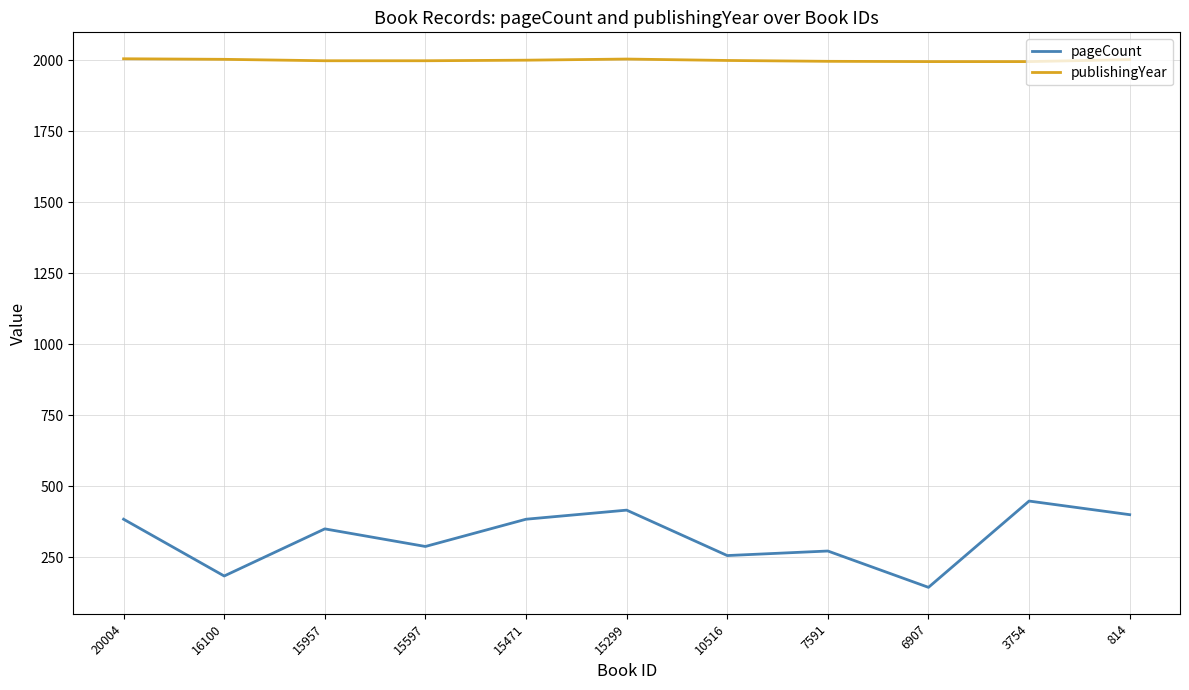

What are all the series names shown in the legend?

pageCount, publishingYear